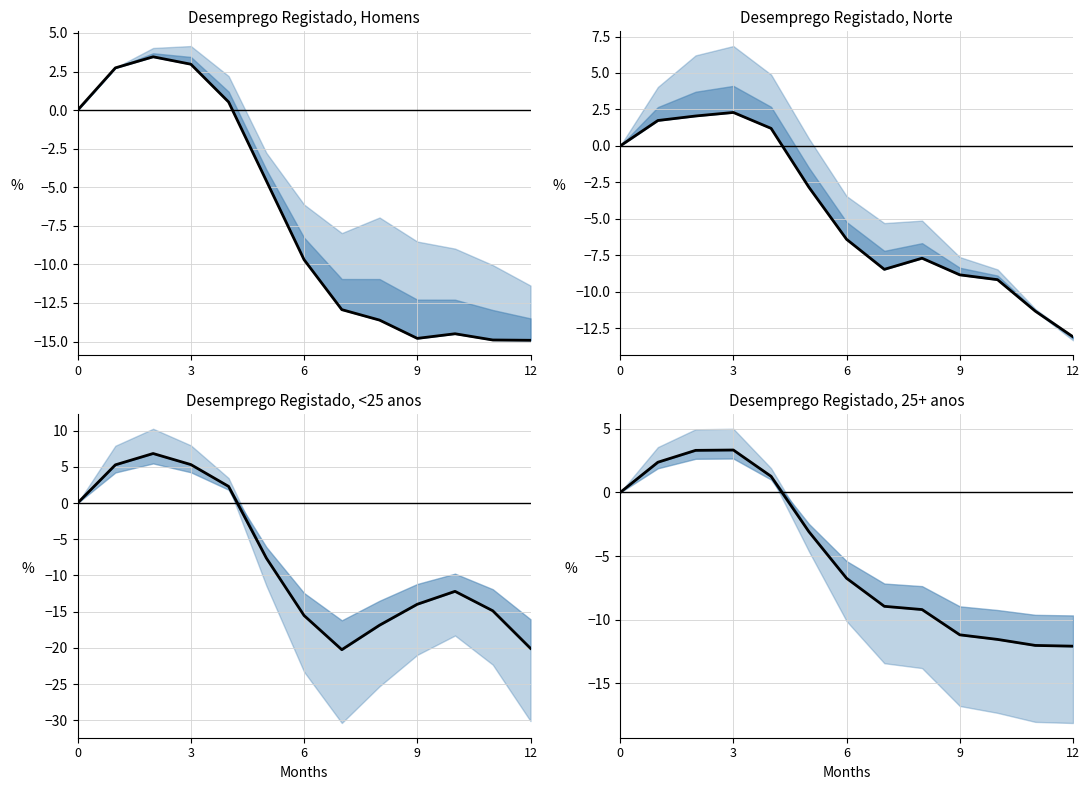

How many interior local peaks (higher than both neighbors) does the data have?

1